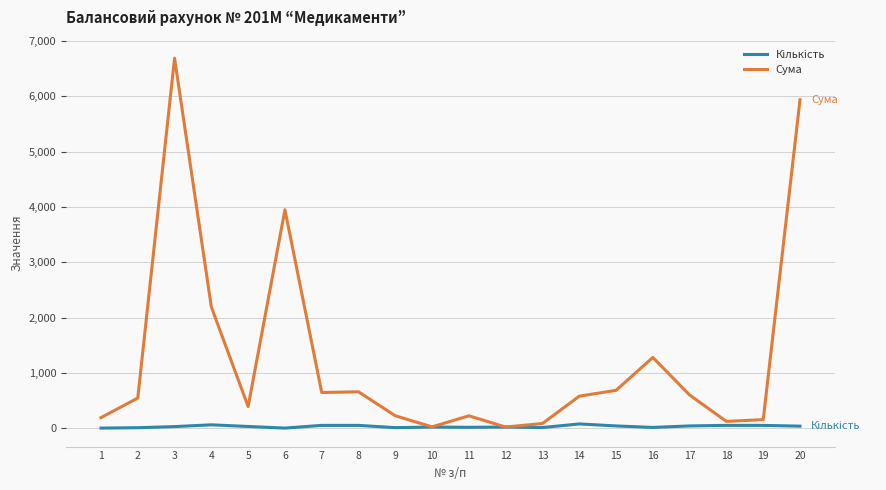

Which series has the widest spread of values?

Сума